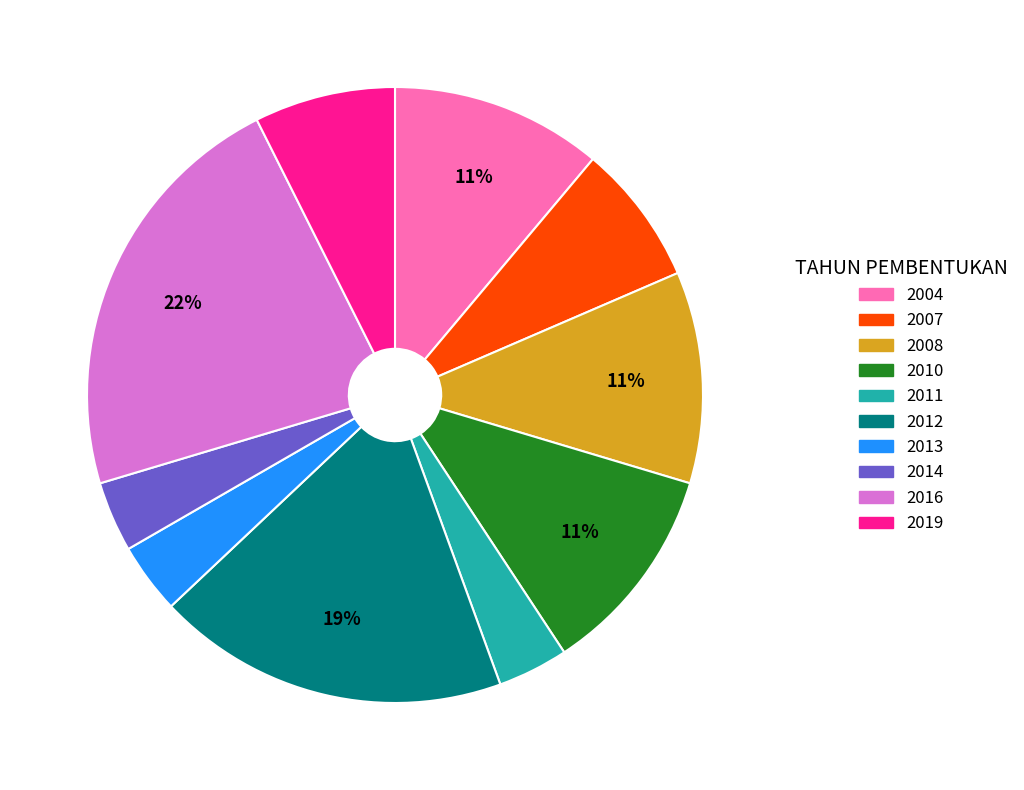

To the nearest percent, what percentage of the pie is 2014?

4%